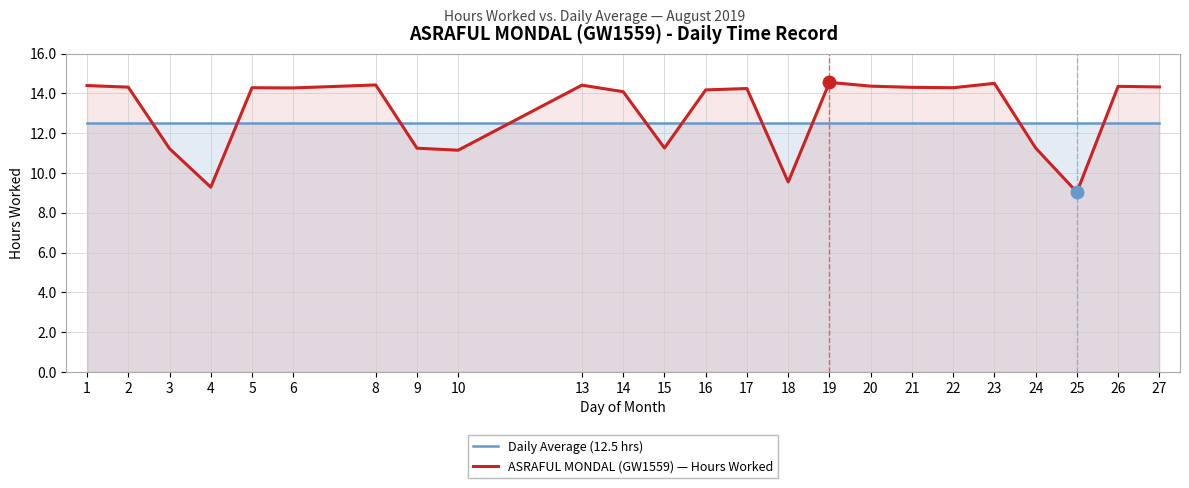

At which category is the sum across all series the highest?

19